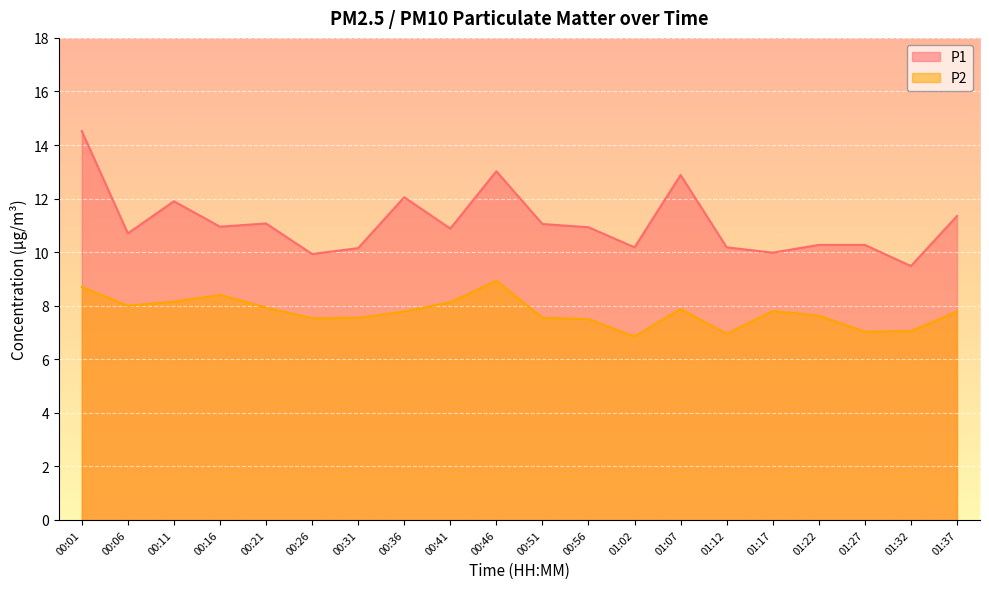

At which category is the sum across all series the highest?

00:01